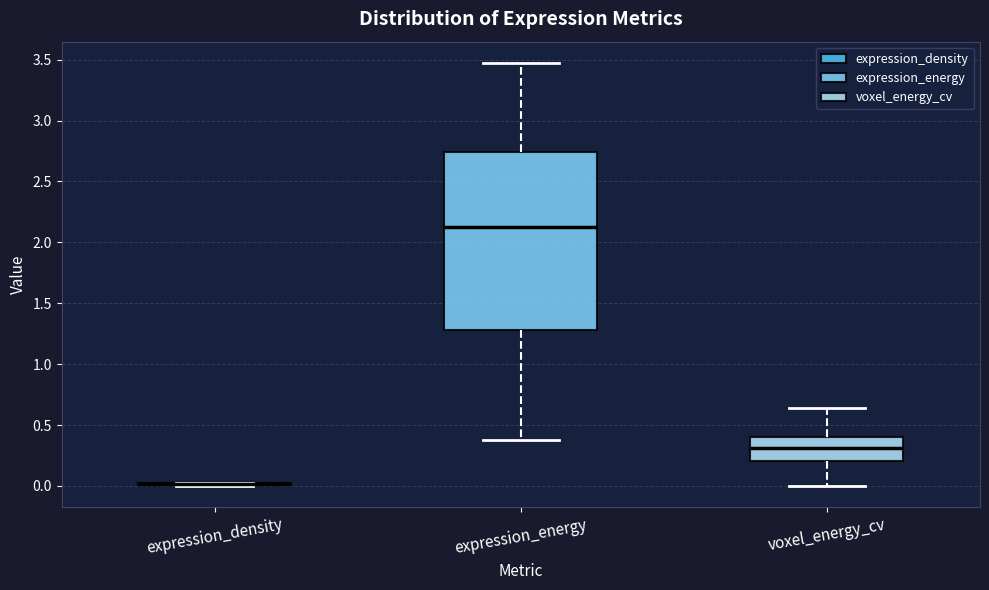

Which box is the tallest, from its lower edge to its upper edge?

expression_energy